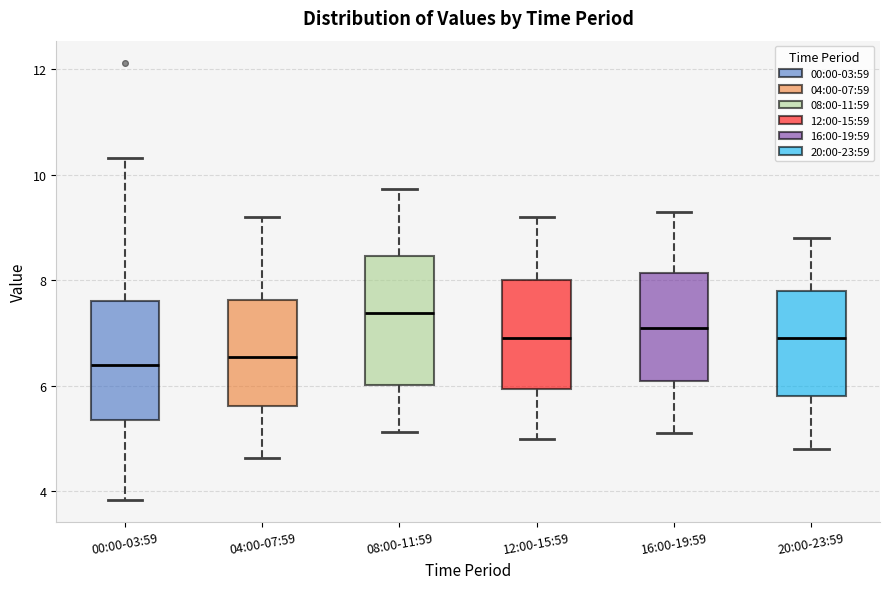

Reading left to right, read every box against the y-axis: the position of its median line, the range the box covers, and the ends of its whiskers. The values are not printed on the chart, so give them approximately, as read against the axis.

00:00-03:59: median 6.4, box 5.4 to 7.6, whiskers 3.8 to 10.4
04:00-07:59: median 6.6, box 5.6 to 7.6, whiskers 4.6 to 9.2
08:00-11:59: median 7.4, box 6.0 to 8.4, whiskers 5.2 to 9.8
12:00-15:59: median 7.0, box 6.0 to 8.0, whiskers 5.0 to 9.2
16:00-19:59: median 7.2, box 6.2 to 8.2, whiskers 5.2 to 9.4
20:00-23:59: median 7.0, box 5.8 to 7.8, whiskers 4.8 to 8.8